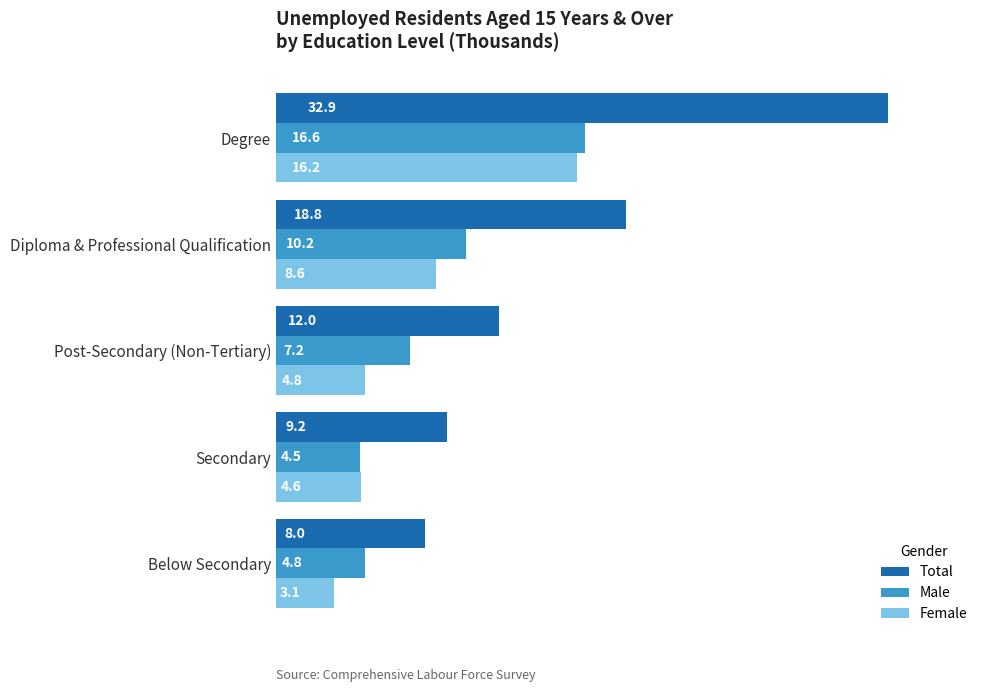

What are all the series names shown in the legend?

Total, Male, Female